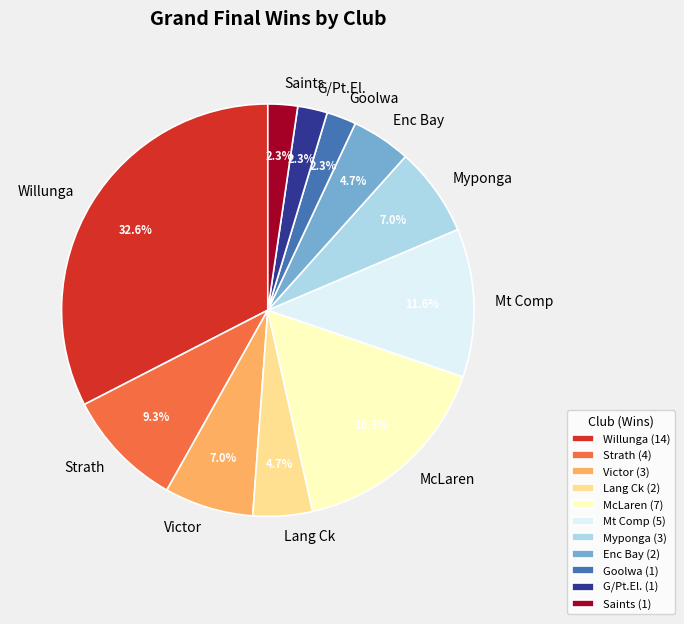

Is the sum of McLaren and Lang Ck greater than half?

No